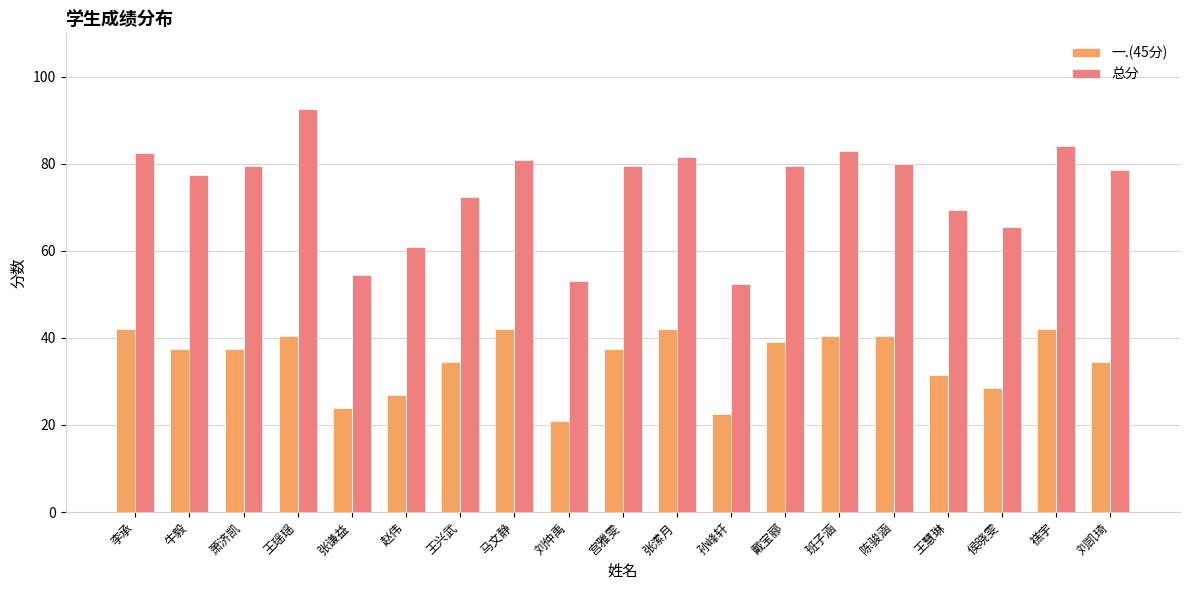

Rank the series at 班子涵 from lowest to highest value.

一.(45分), 总分